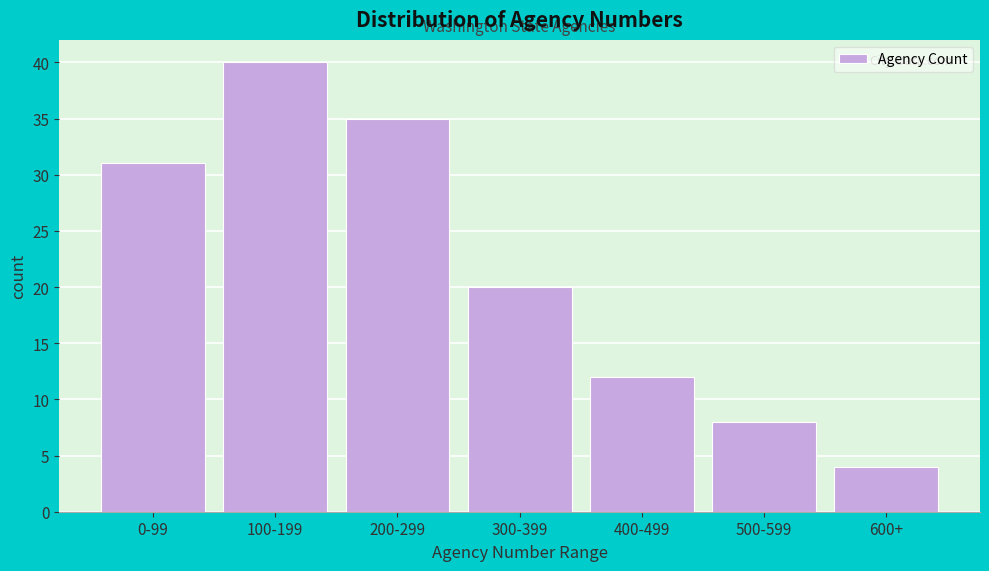

Reading right to left, what are all the values shown in this chart?

4	8	12	20	35	40	31